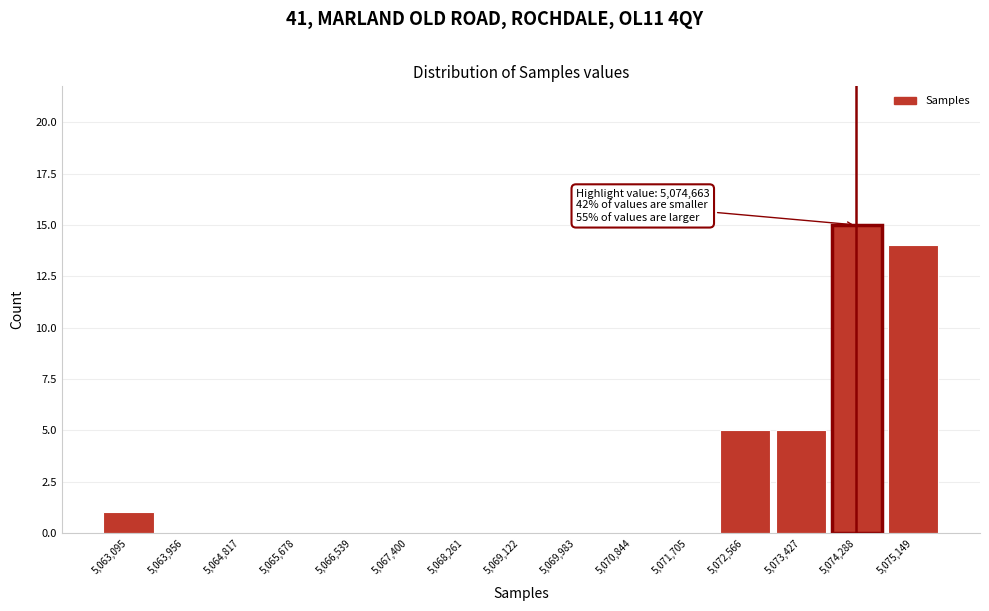

Reading left to right, what are all the values shown in this chart?

5,063,095=1	5,063,956=0	5,064,817=0	5,065,678=0	5,066,539=0	5,067,400=0	5,068,261=0	5,069,122=0	5,069,983=0	5,070,844=0	5,071,705=0	5,072,566=5	5,073,427=5	5,074,288=15	5,075,149=14